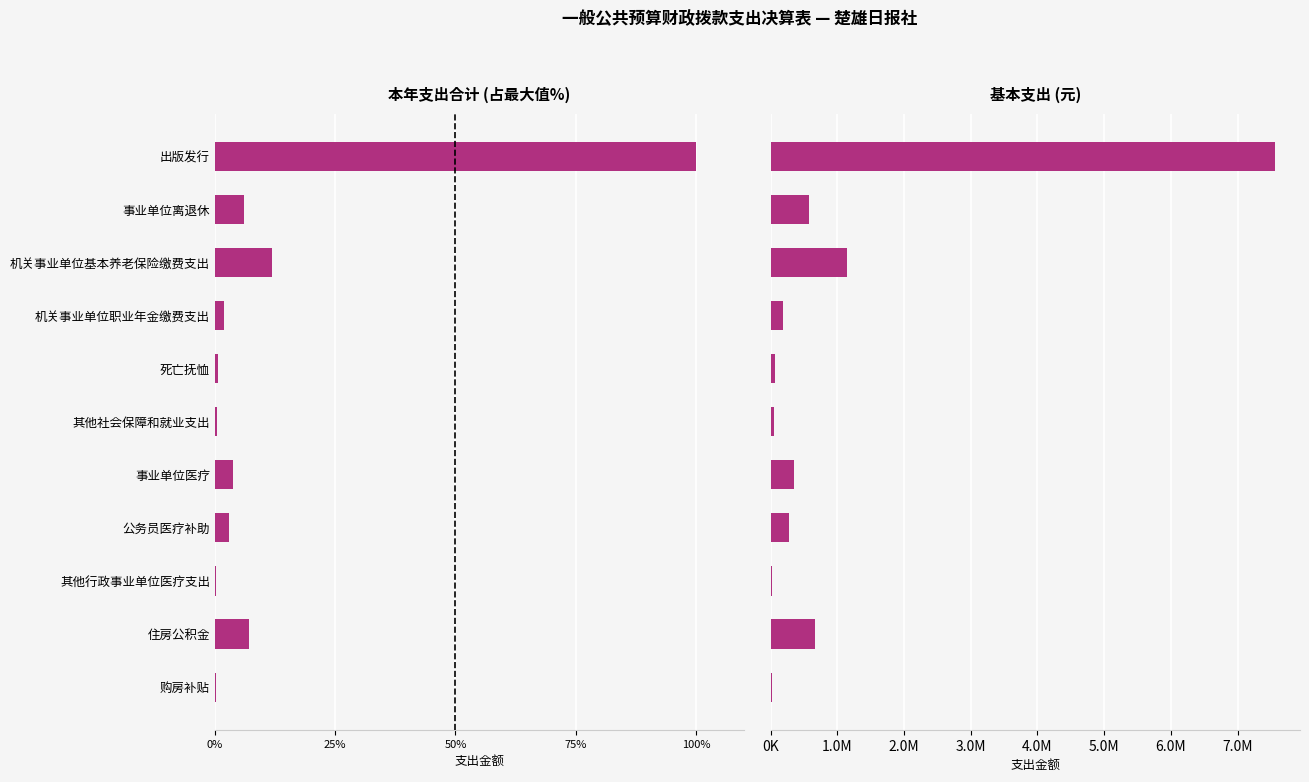

How many bars are there in total?

22